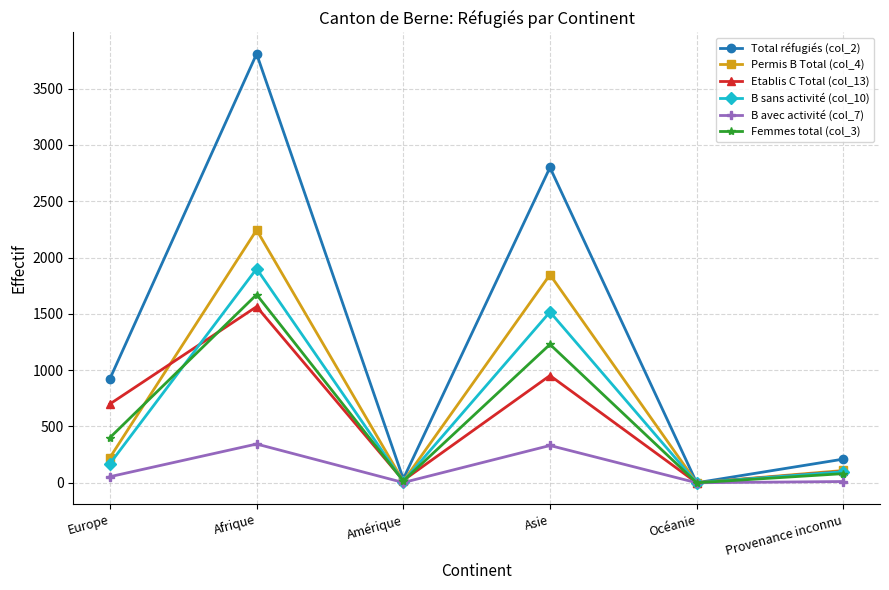

In Femmes total (col_3), how many points are lower than both neighbors (excluding endpoints)?

2